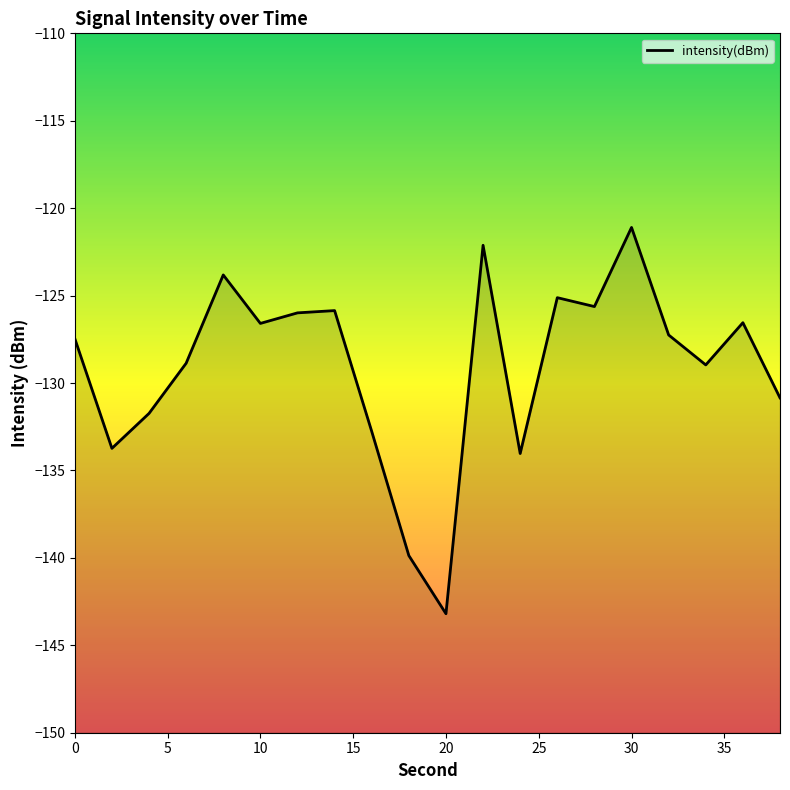

The chart shows a value of -121.1 at 30. True or false?

True